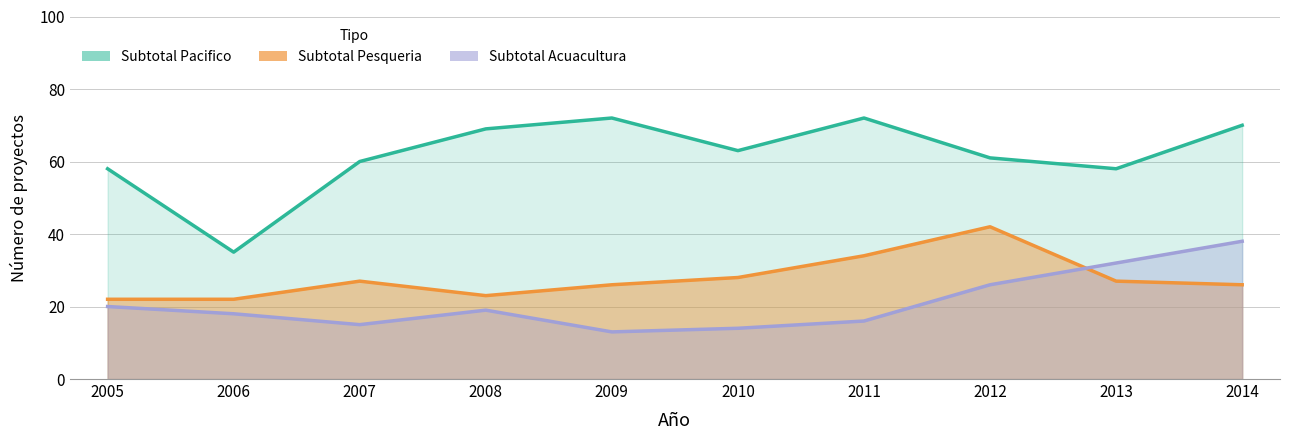

How many lines are shown in the chart?

3